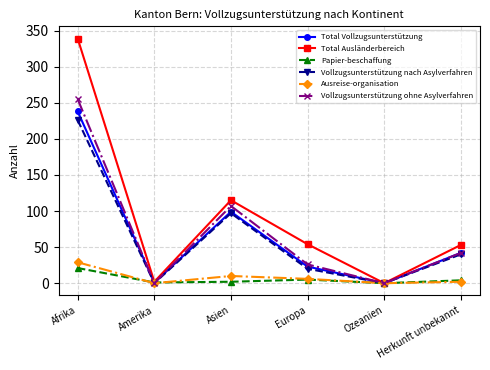

List the series in order of their peak value, highest first.

Total Ausländerbereich, Vollzugsunterstützung ohne Asylverfahren, Total Vollzugsunterstützung, Vollzugsunterstützung nach Asylverfahren, Ausreise-organisation, Papier-beschaffung